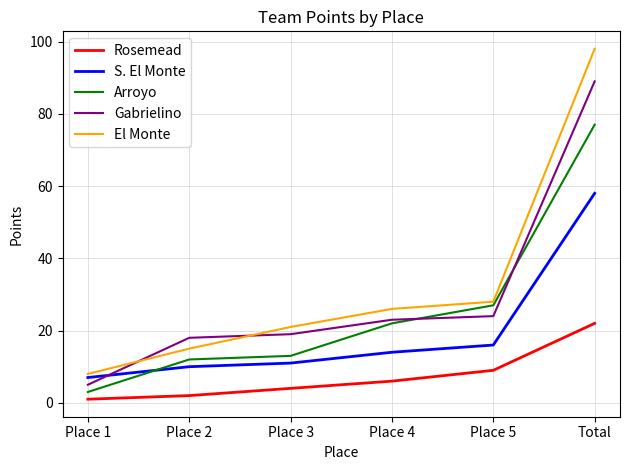

True or false: Rosemead and S. El Monte cross at least once.

False